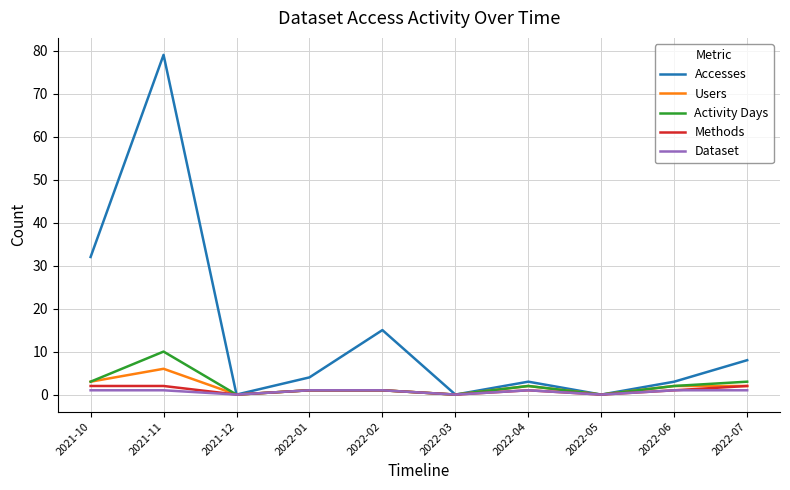

What is the greatest value displayed?

79